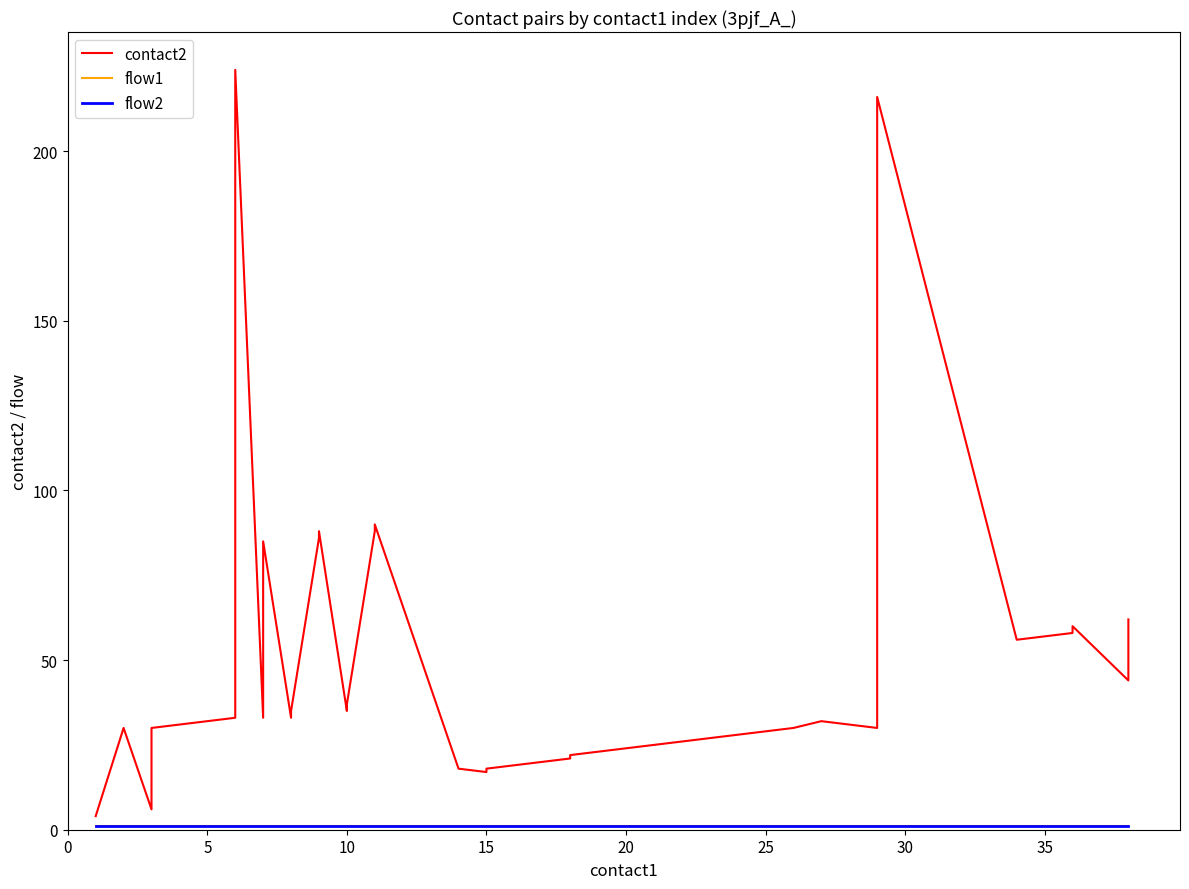

Reading left to right, extract all data points from this chart.

contact2: 4	30	6	30	33	137	224	33	85	33	35	86	88	35	37	88	90	18	17	18	21	22	23	24	25	26	27	28	29	30	32	31	30	216	56	58	60	44	60	62
flow1: 1	1	1	1	1	1	1	1	1	1	1	1	1	1	1	1	1	1	1	1	1	1	1	1	1	1	1	1	1	1	1	1	1	1	1	1	1	1	1	1
flow2: 1	1	1	1	1	1	1	1	1	1	1	1	1	1	1	1	1	1	1	1	1	1	1	1	1	1	1	1	1	1	1	1	1	1	1	1	1	1	1	1